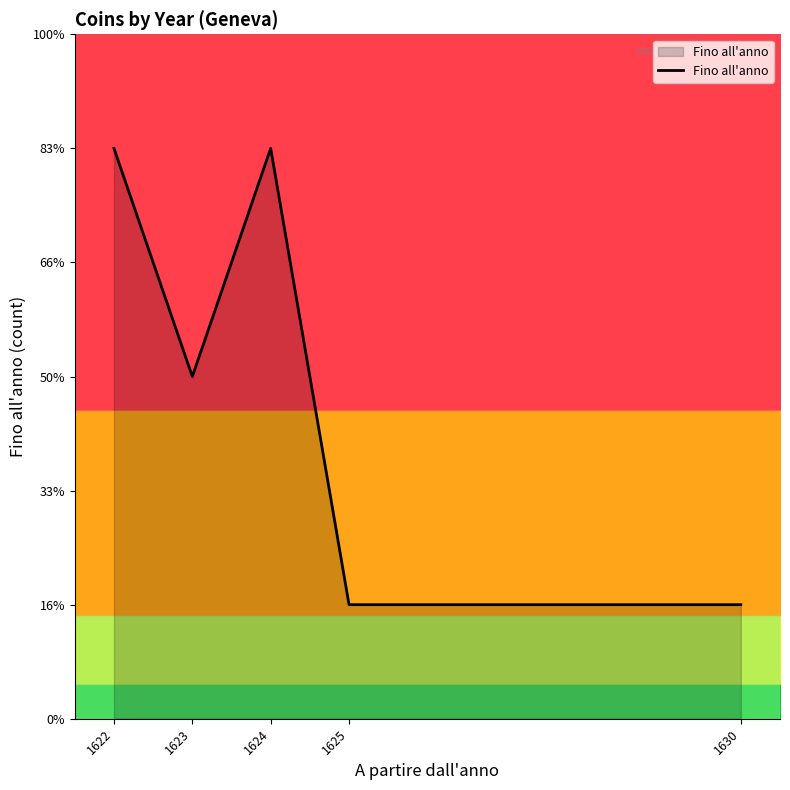

Approximately how many times larger is the value at 1630 compared to 1622?

0.2